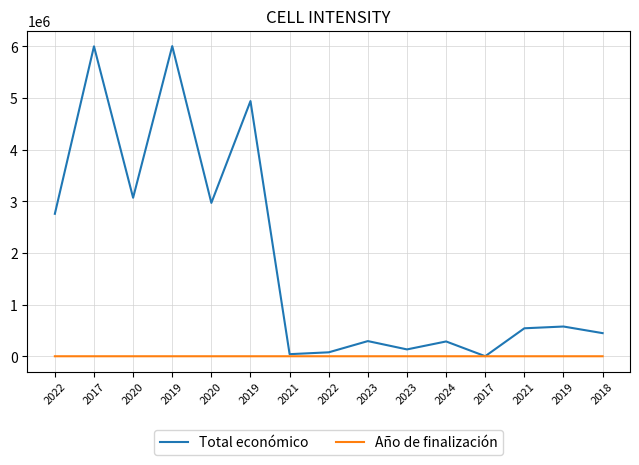

What are all the series names shown in the legend?

Total económico, Año de finalización